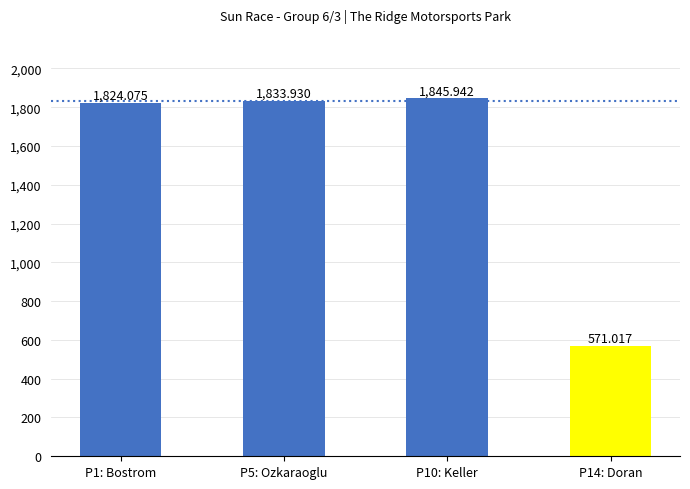

How many bars are there in total?

4